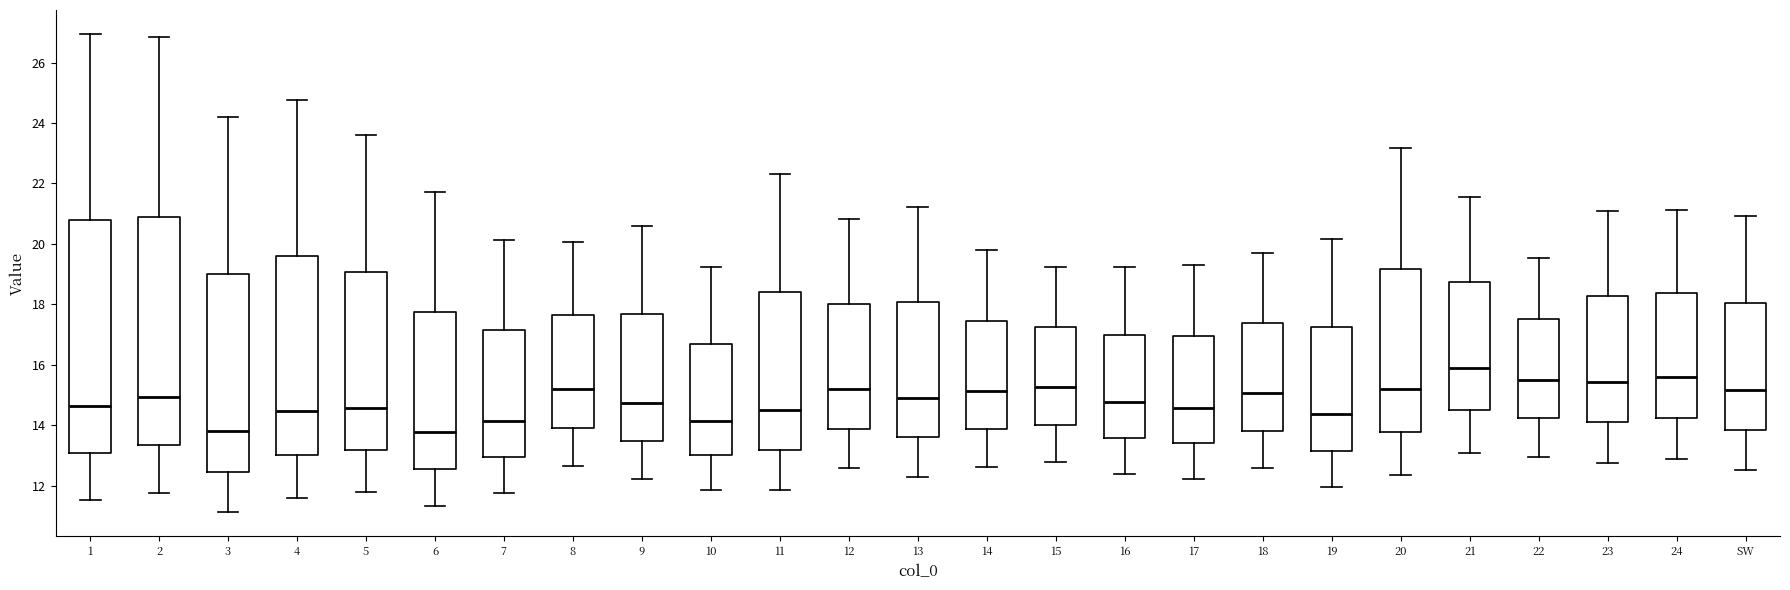

Where is the upper edge of the box for SW on the y-axis? The values are not printed on the chart, so give them approximately, as read against the axis.

18.0